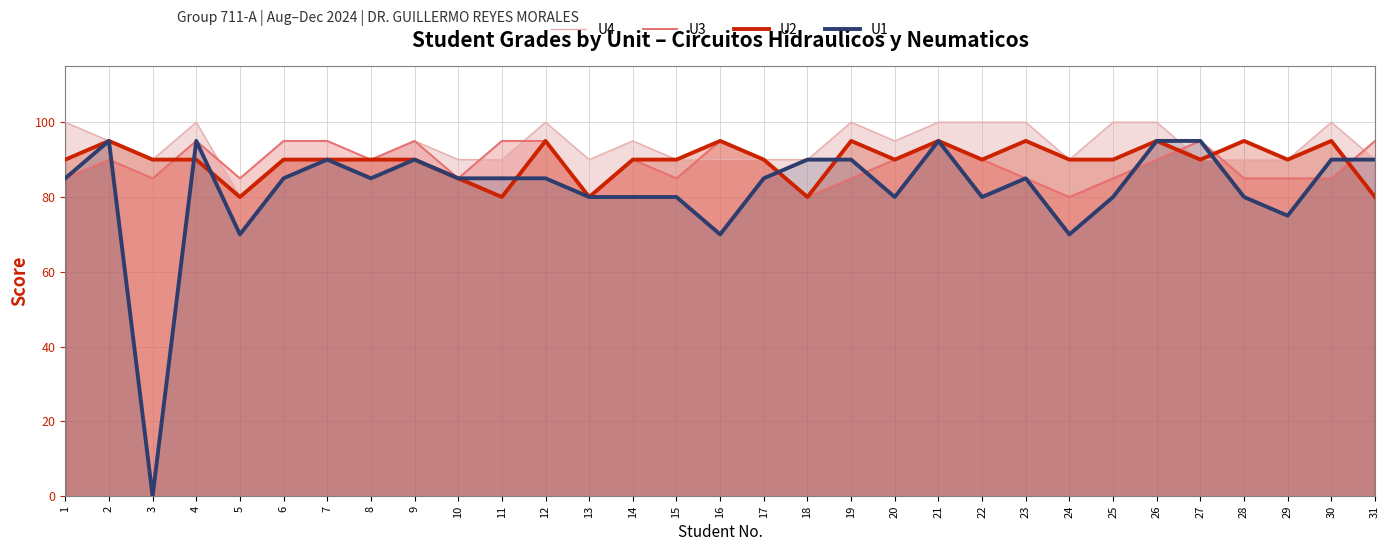

Is the value of U1 at 4 greater than the value of U4 at 14?

No